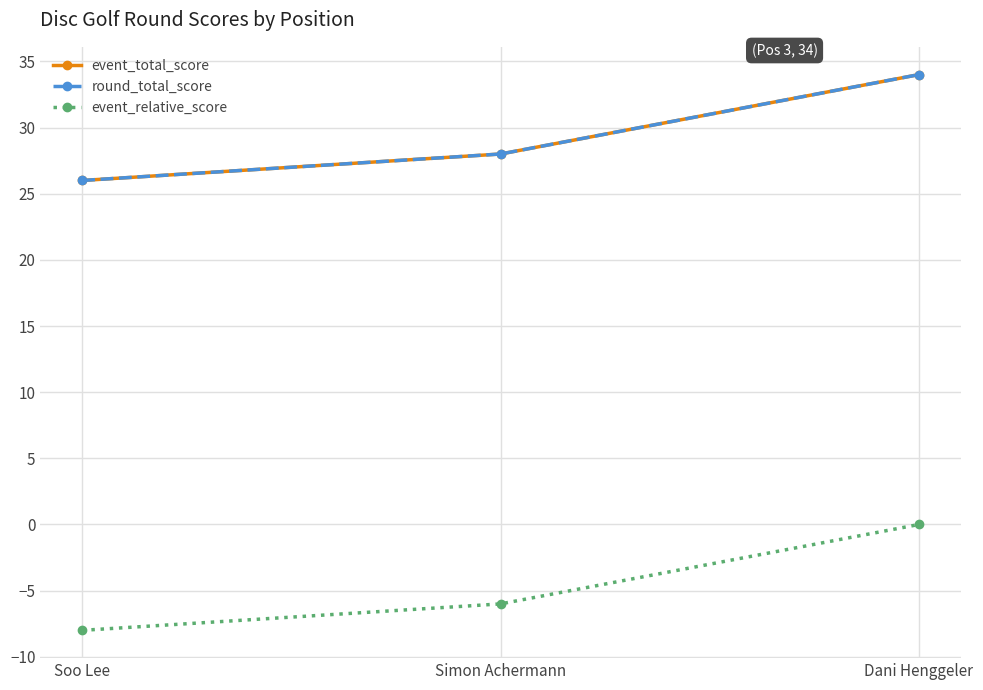

List the series in order of their peak value, highest first.

event_total_score, round_total_score, event_relative_score